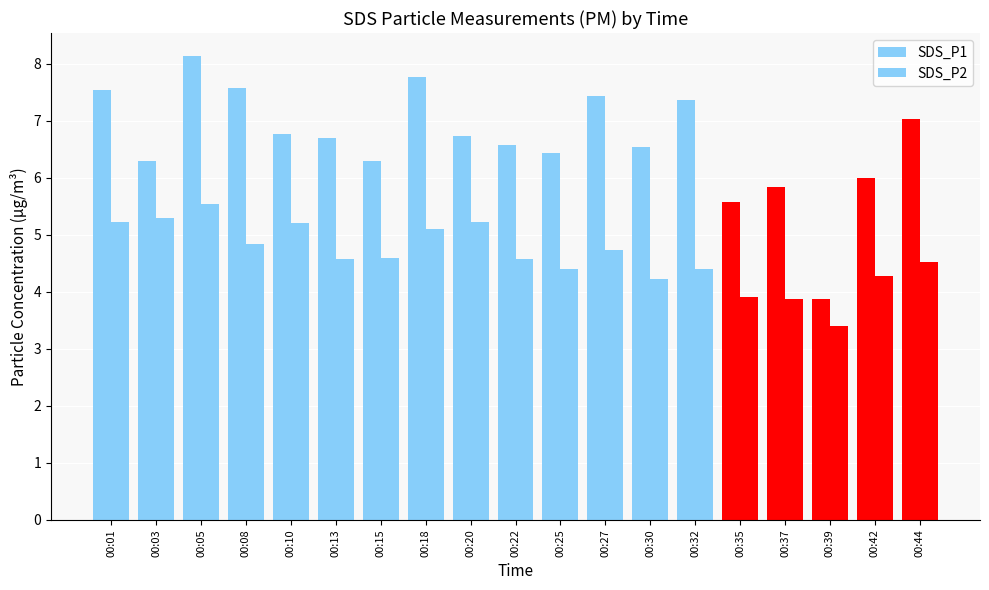

At how many categories does at least one series exceed 4?

18